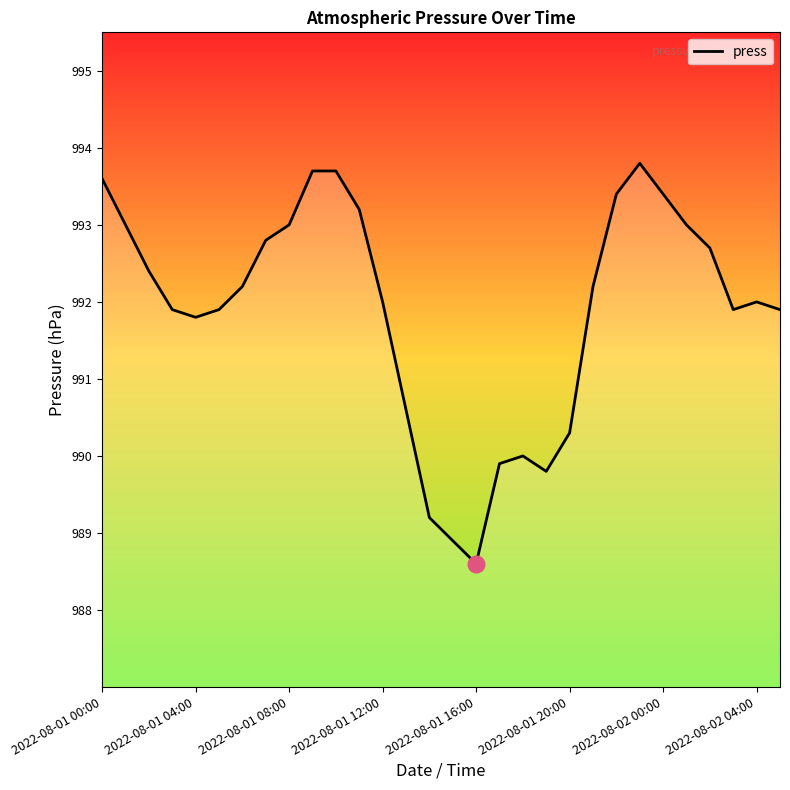

What is the smallest value displayed?

988.6